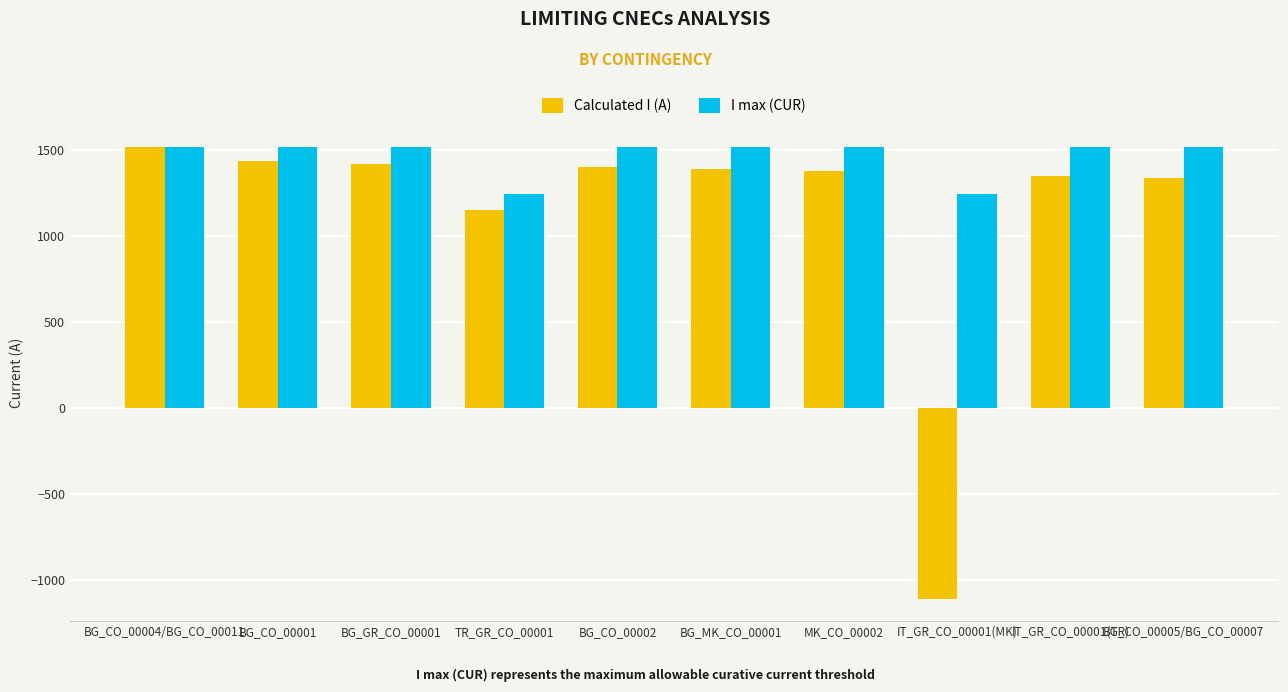

What is the label of the 6th bar from the left?

BG_MK_CO_00001